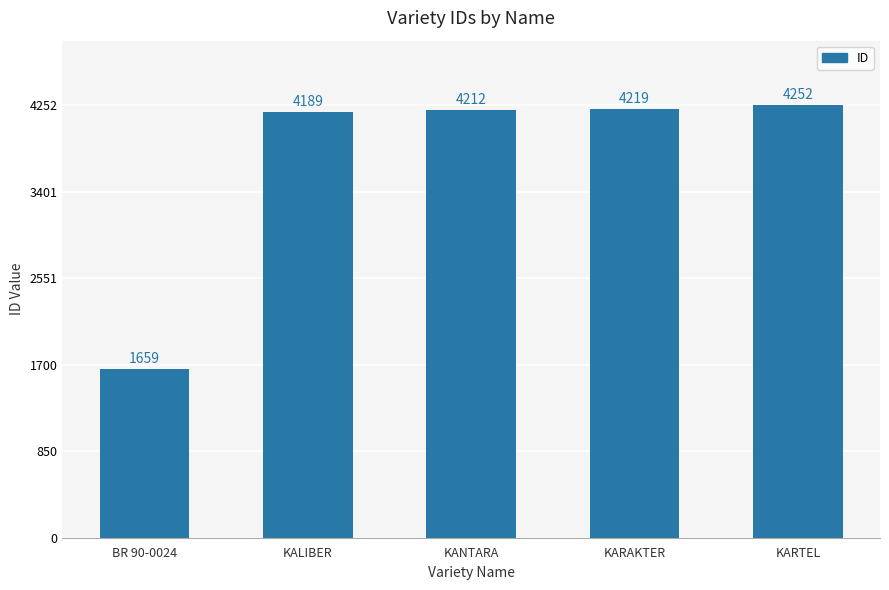

What is the average value?

3706